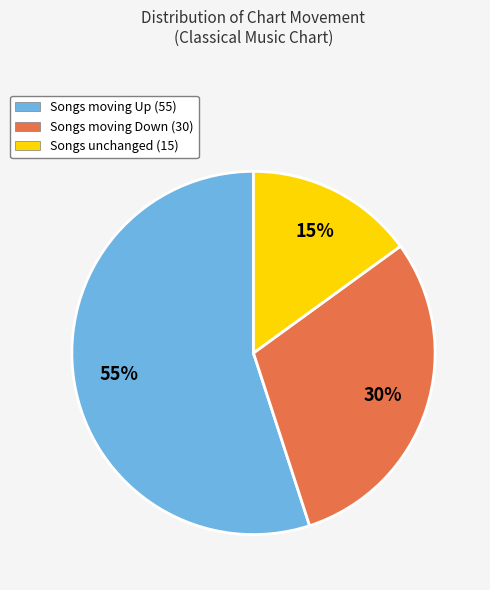

To the nearest percent, what is the average slice percentage?

33%